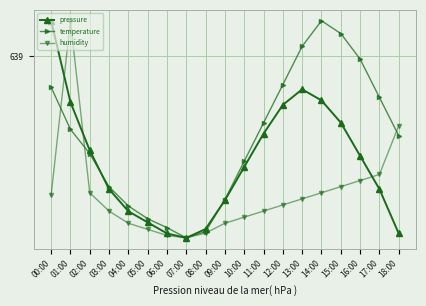

Does the chart have visible grid lines?

Yes